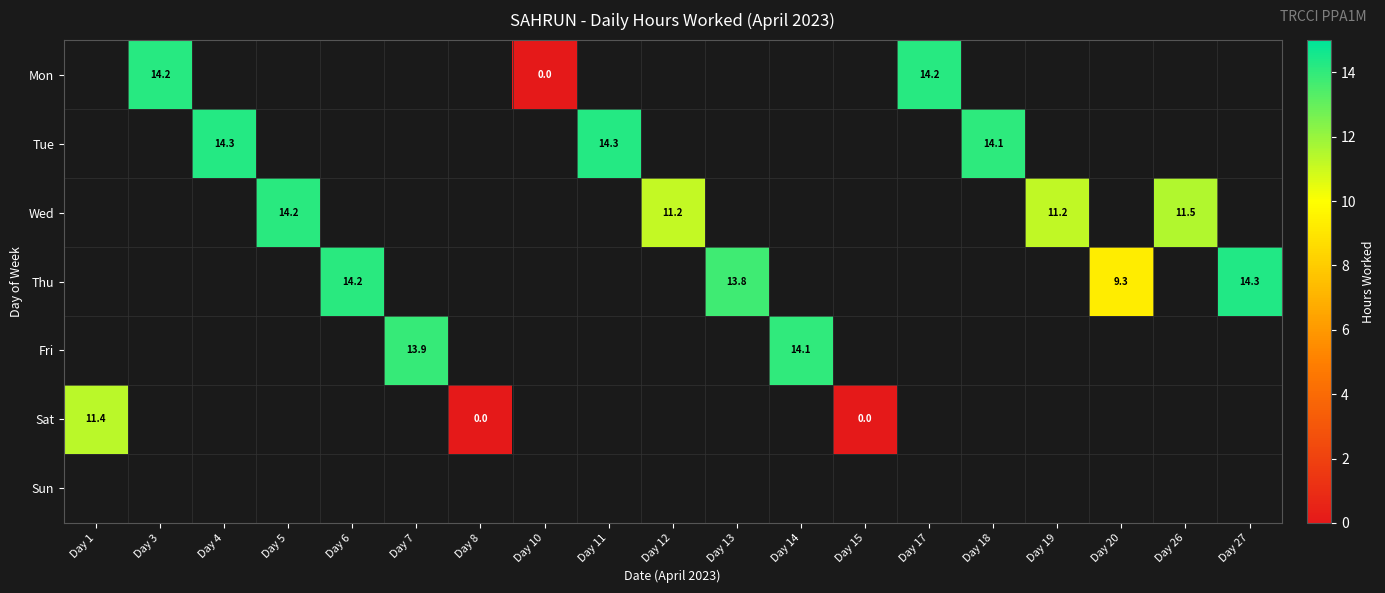

What is the greatest value displayed?

14.3